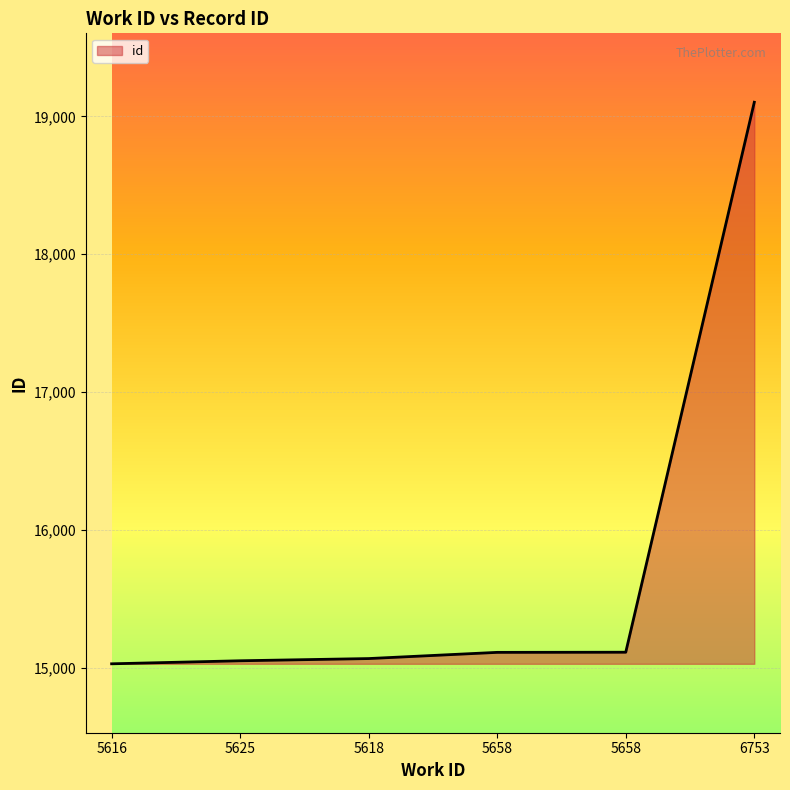

What is the greatest value displayed?

19103